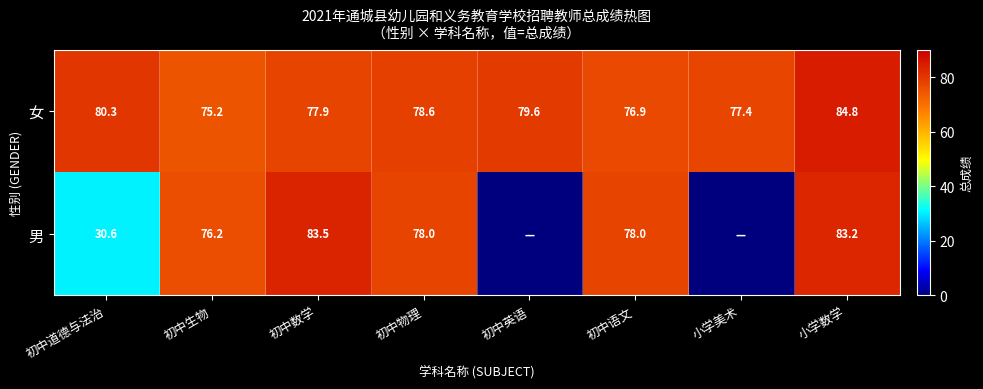

How many series are shown in this chart?

2